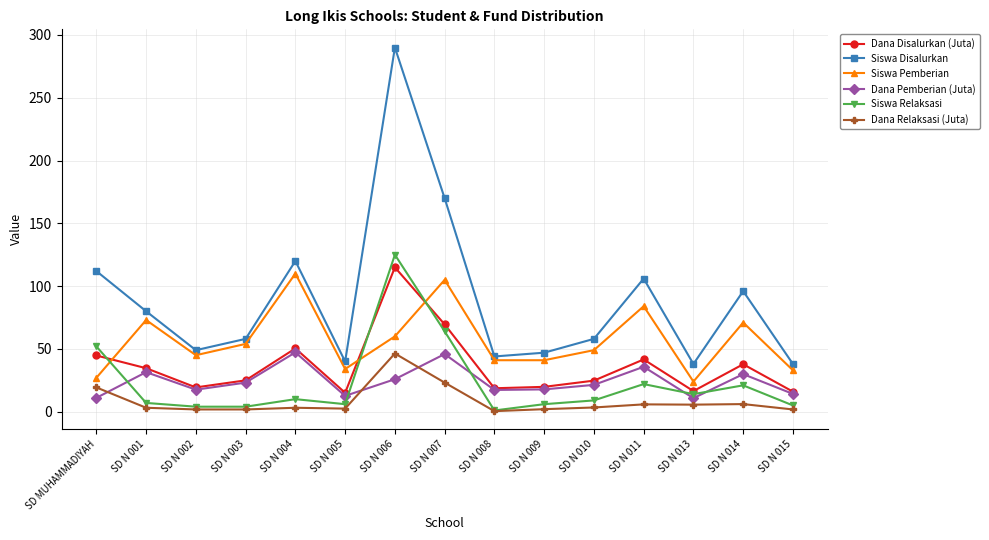

What is the minimum value for Siswa Relaksasi?

1.0